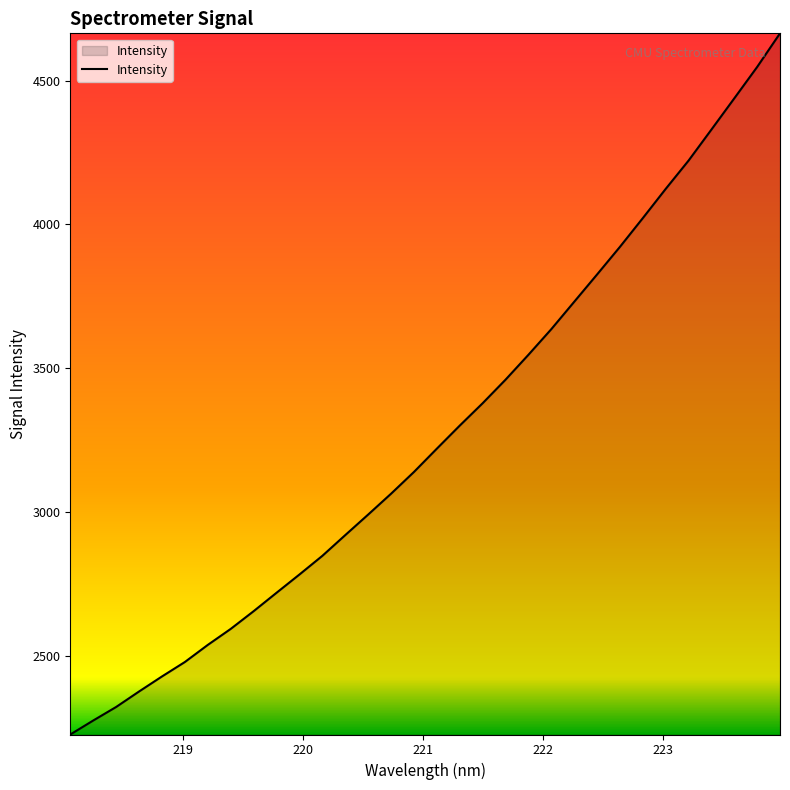

What is the minimum value shown in the chart?

2227.4